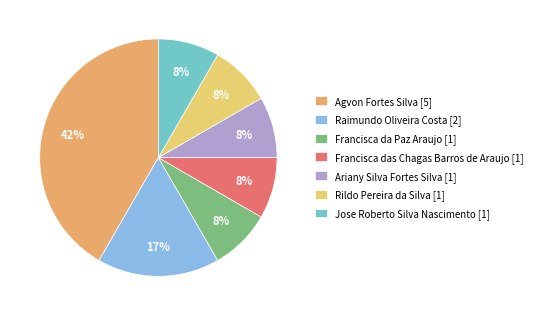

To the nearest percent, what is the average slice percentage?

14%